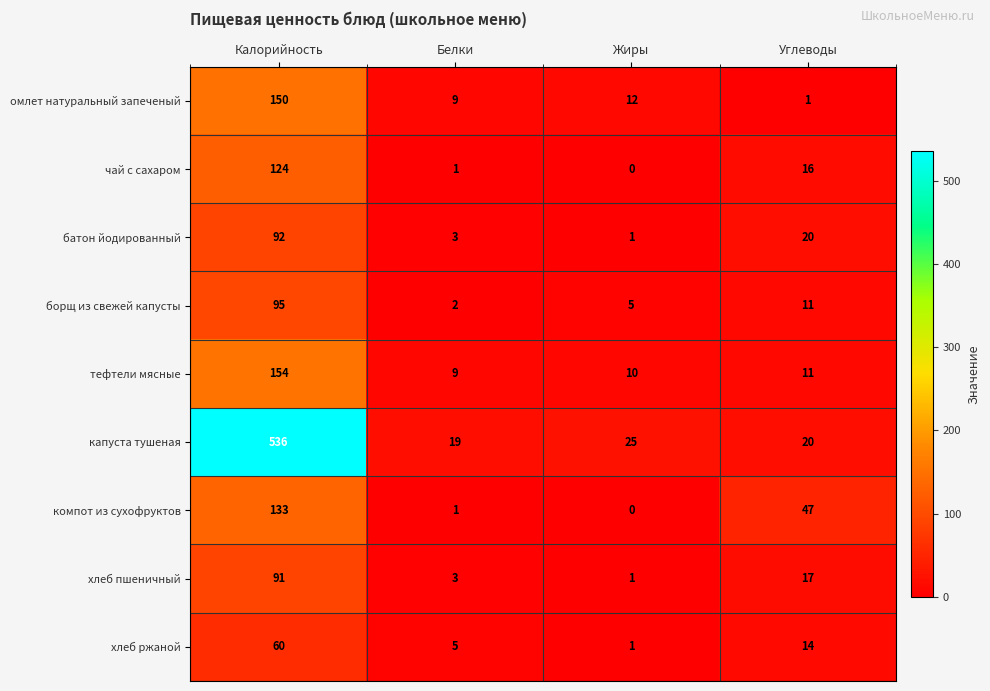

What is the difference between the highest and lowest values at Калорийность?

476